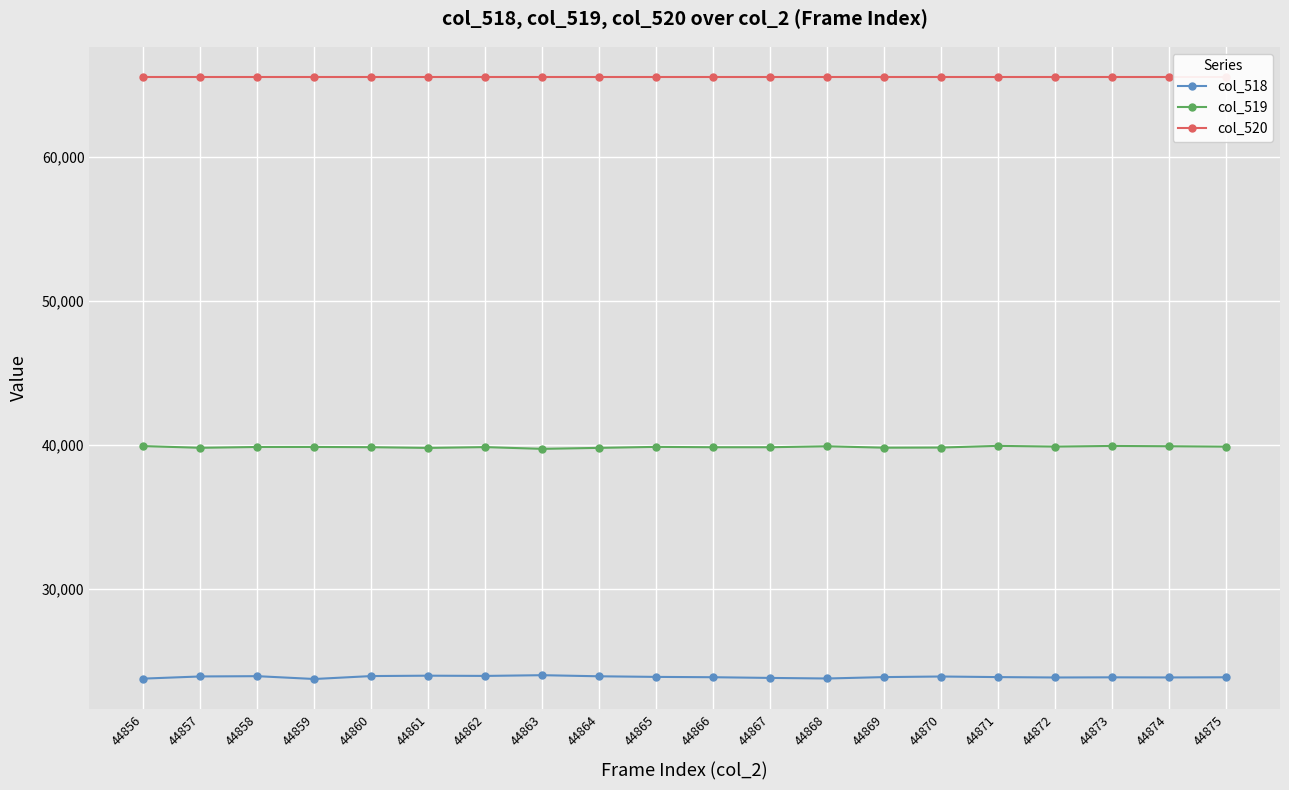

Reading left to right, list all the values displayed in this chart.

col_518: 44856=23792	44857=23942	44858=23961	44859=23765	44860=23969	44861=23995	44862=23979	44863=24029	44864=23953	44865=23911	44866=23888	44867=23840	44868=23800	44869=23897	44870=23938	44871=23897	44872=23870	44873=23881	44874=23873	44875=23884
col_519: 44856=39922	44857=39805	44858=39861	44859=39863	44860=39846	44861=39797	44862=39852	44863=39731	44864=39800	44865=39868	44866=39843	44867=39843	44868=39910	44869=39812	44870=39822	44871=39938	44872=39888	44873=39933	44874=39912	44875=39885
col_520: 44856=65535	44857=65535	44858=65535	44859=65535	44860=65535	44861=65535	44862=65535	44863=65535	44864=65535	44865=65535	44866=65535	44867=65535	44868=65535	44869=65535	44870=65535	44871=65535	44872=65535	44873=65535	44874=65535	44875=65535